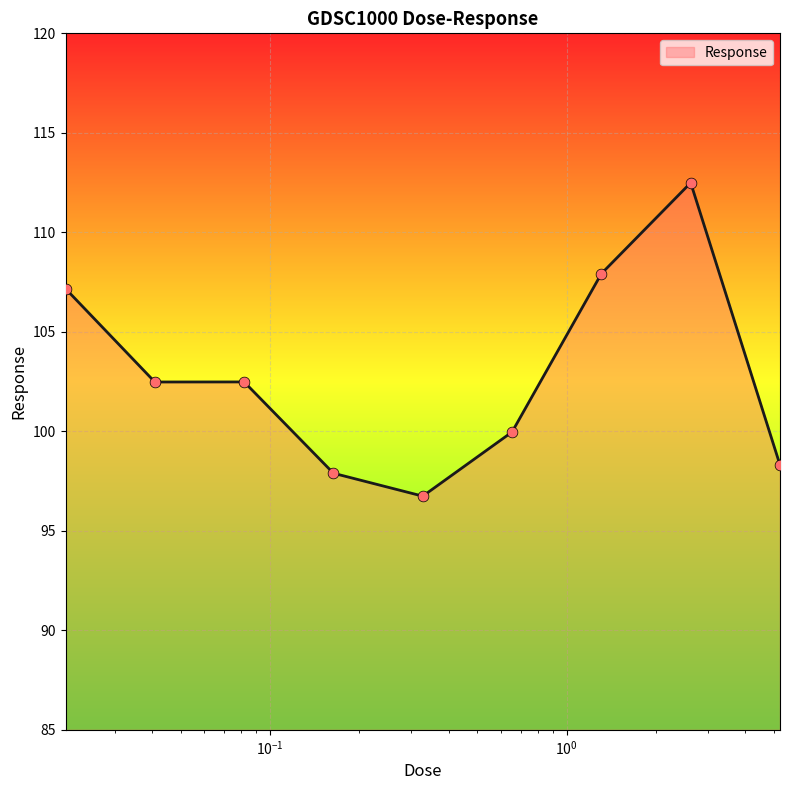

What is the difference between the maximum and minimum values?

15.7